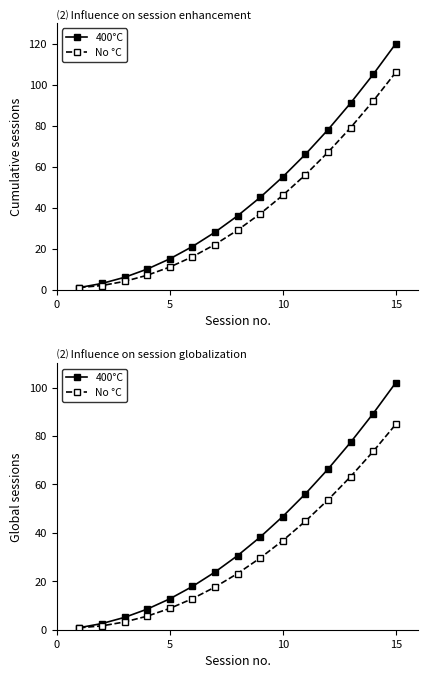

Rank the series by their average value, from highest to lowest.

400°C, No °C